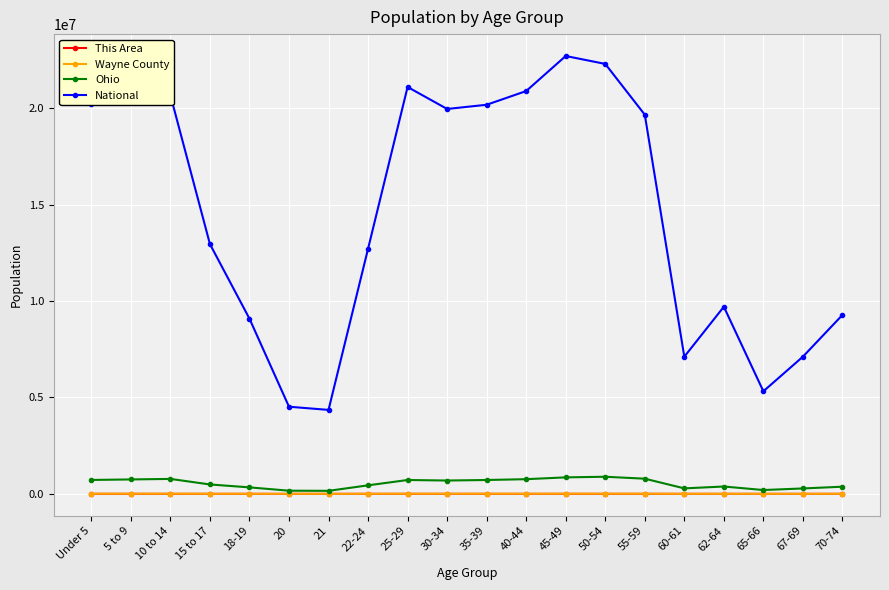

Which series has the largest total across all categories?

National